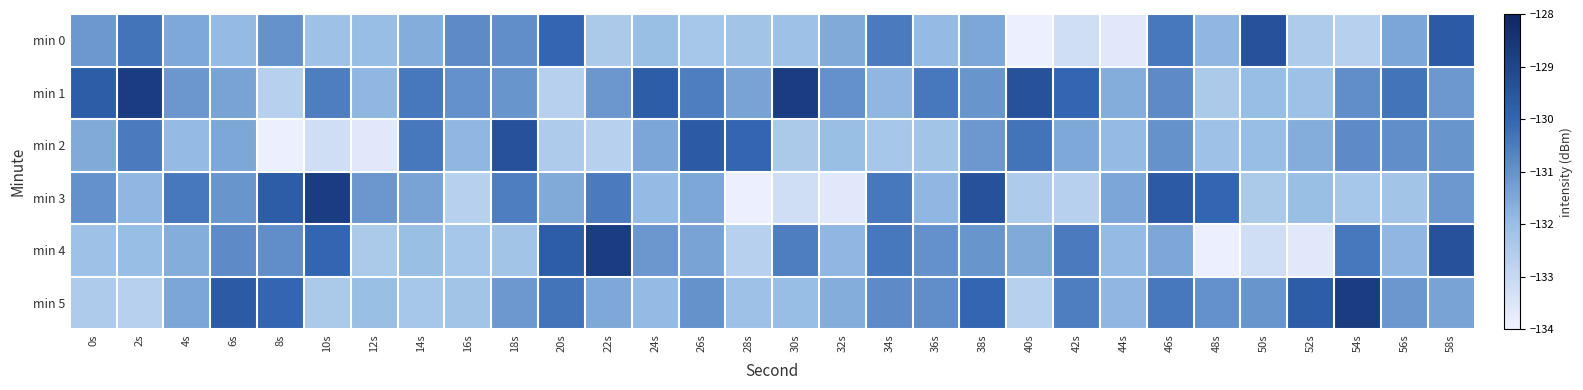

Rank the series by their maximum value, from lowest to highest.

min 0, min 2, min 1, min 3, min 4, min 5